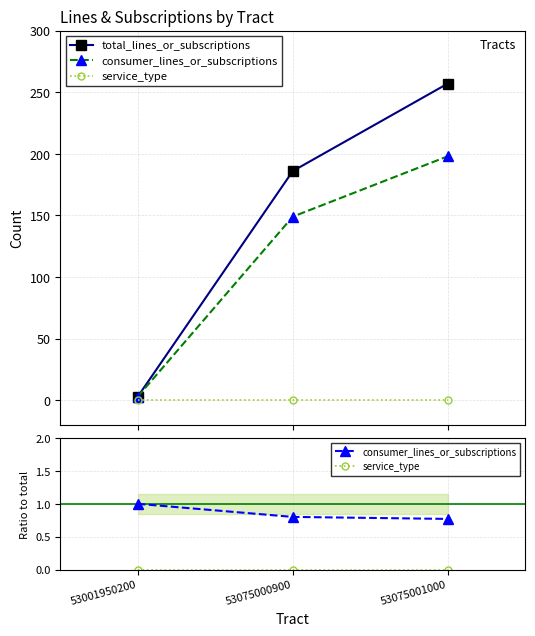

What is the sum of all consumer_lines_or_subscriptions values?

2.6